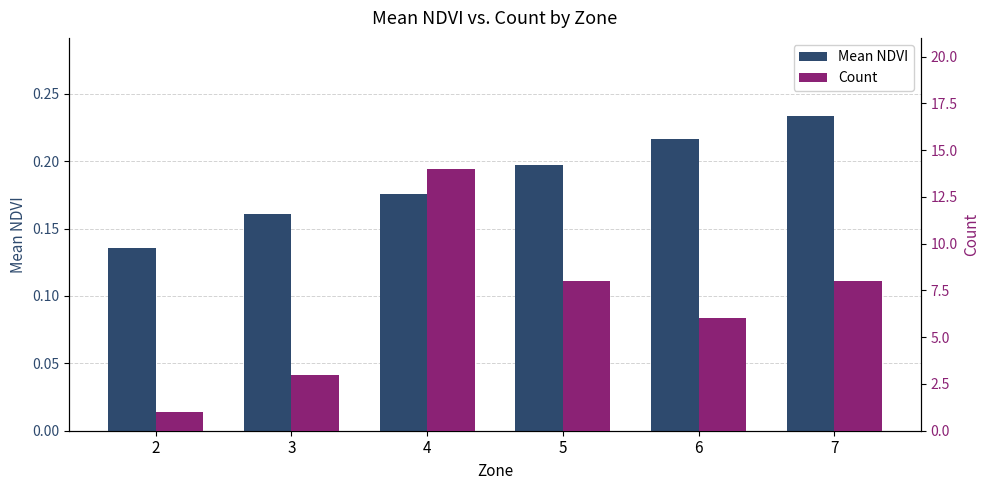

What is the total value across all series at 4?

14.2